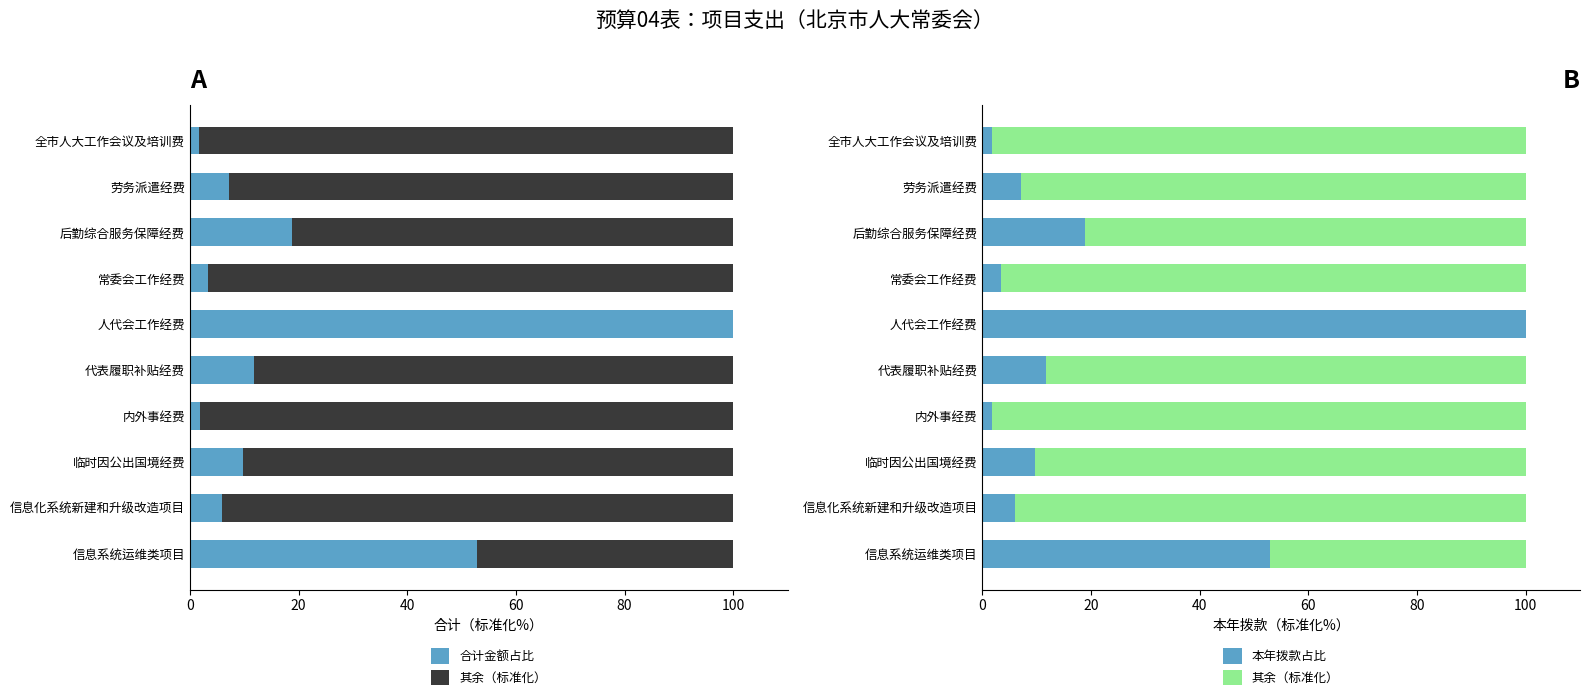

The 本年拨款（占比） series shows 11.8 at 代表履职补贴经费. True or false?

True